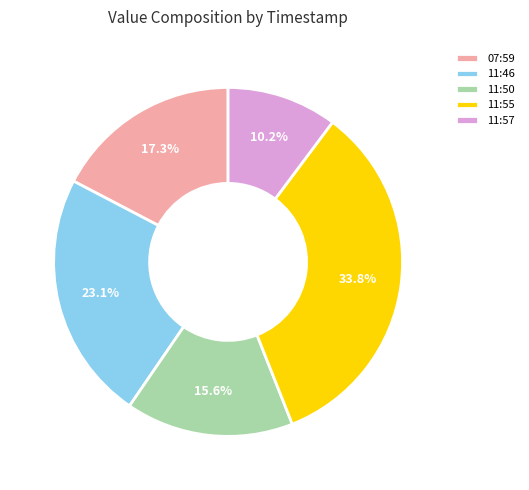

Which slice is the largest?

11:55